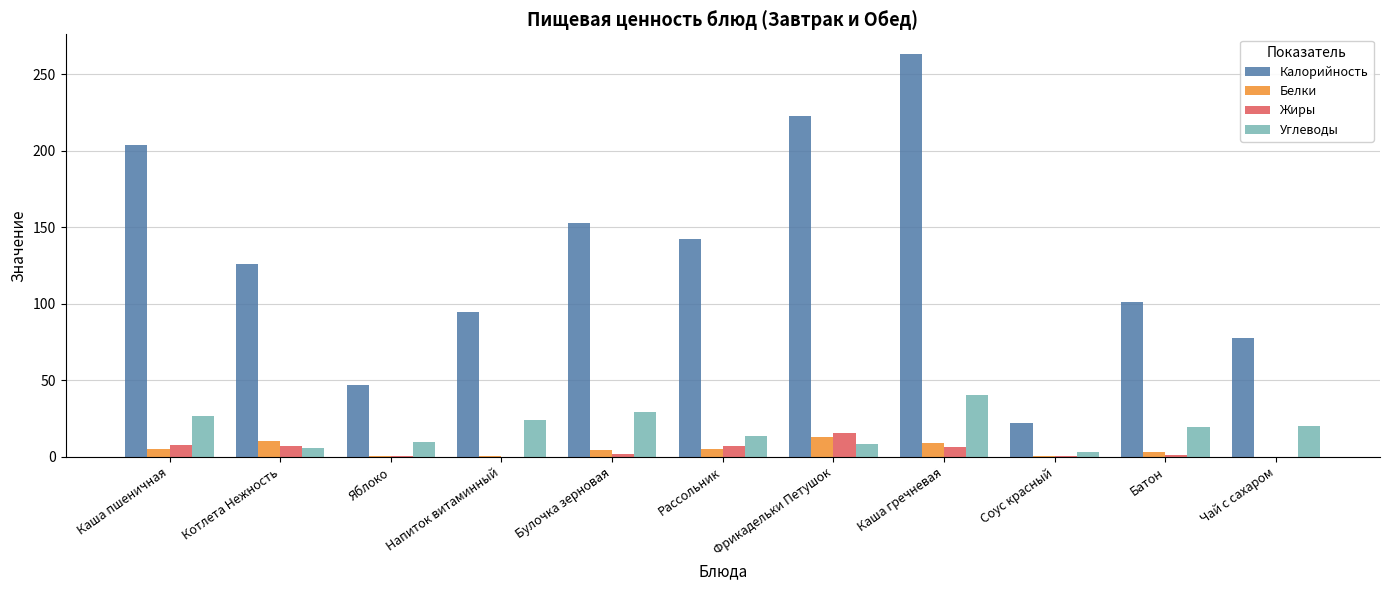

At which category is the sum across all series the highest?

Каша гречневая